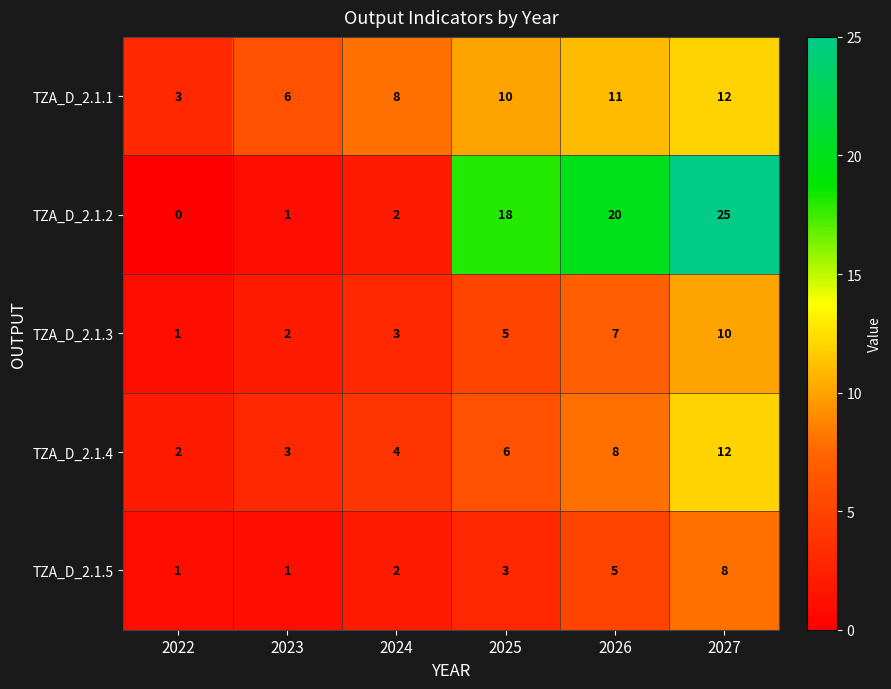

Which series changed the most between 2024 and 2025?

TZA_D_2.1.2